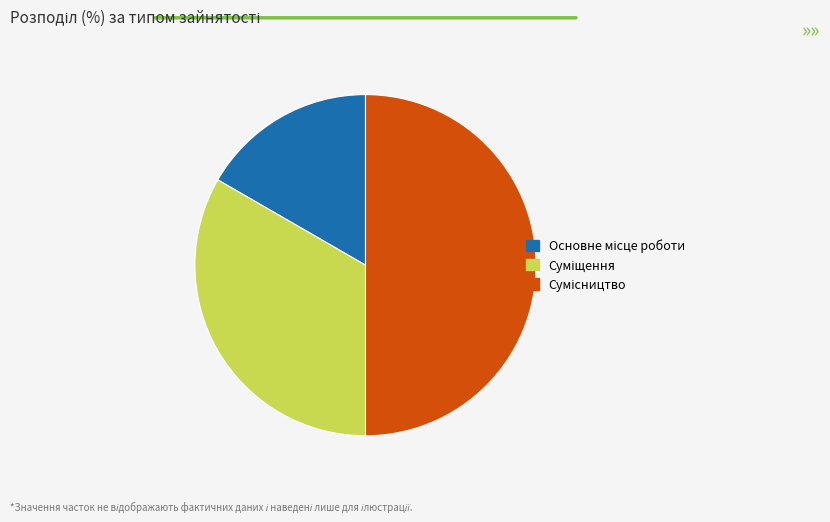

Count the number of slices in the pie.

3